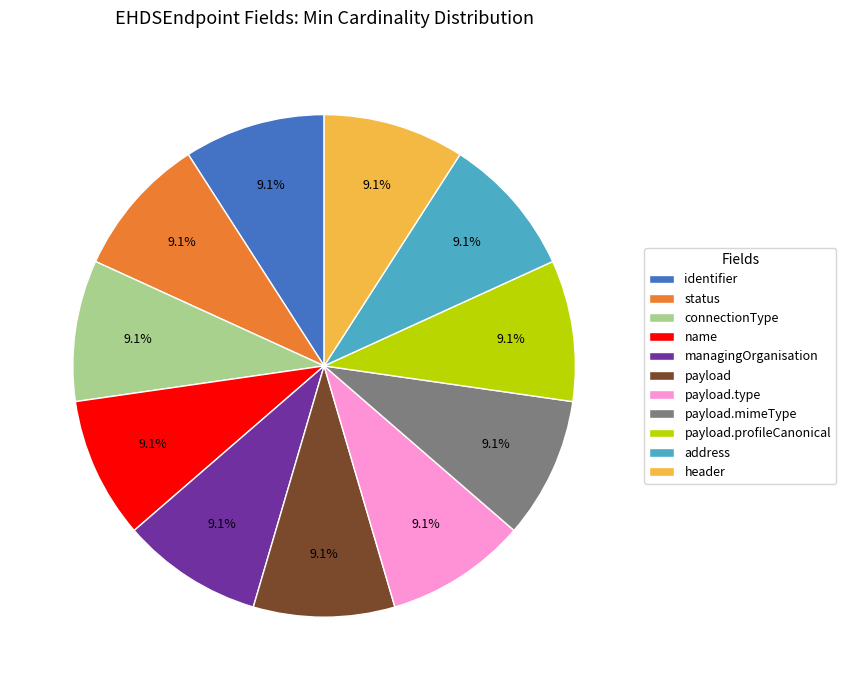

Is there any slice that represents more than half of the pie?

No